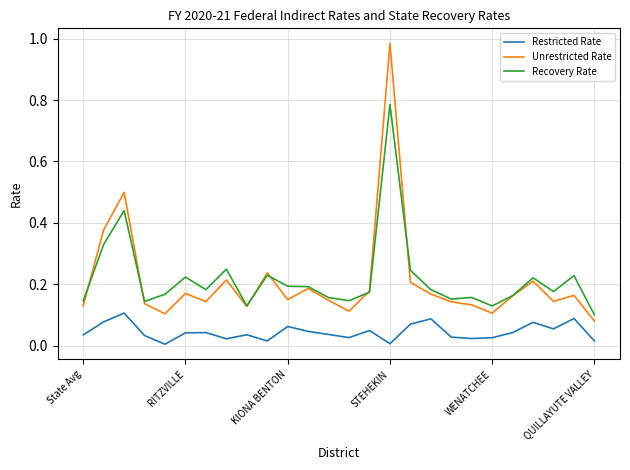

Which series has the largest range (max minus min)?

Unrestricted Rate